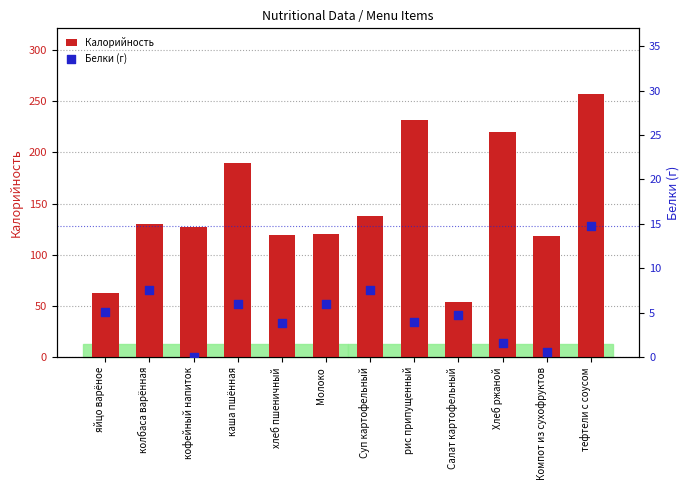

Which series has the largest total across all categories?

Калорийность